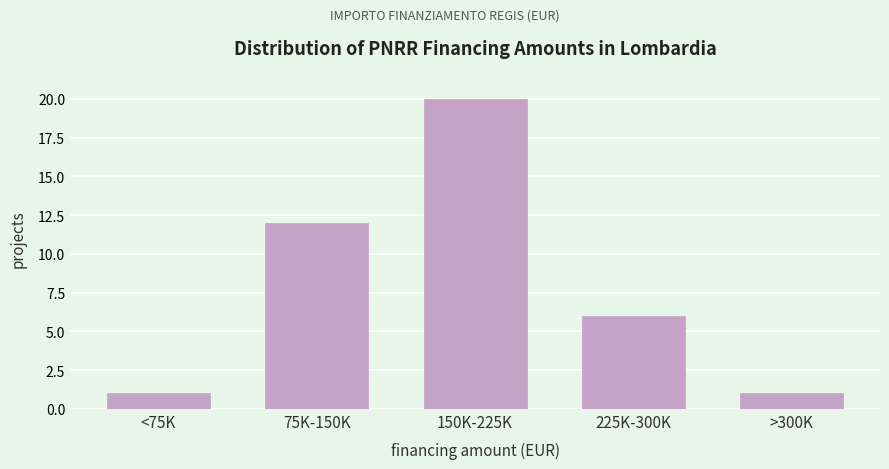

Reading left to right, list all the values displayed in this chart.

<75K=1	75K-150K=12	150K-225K=20	225K-300K=6	>300K=1